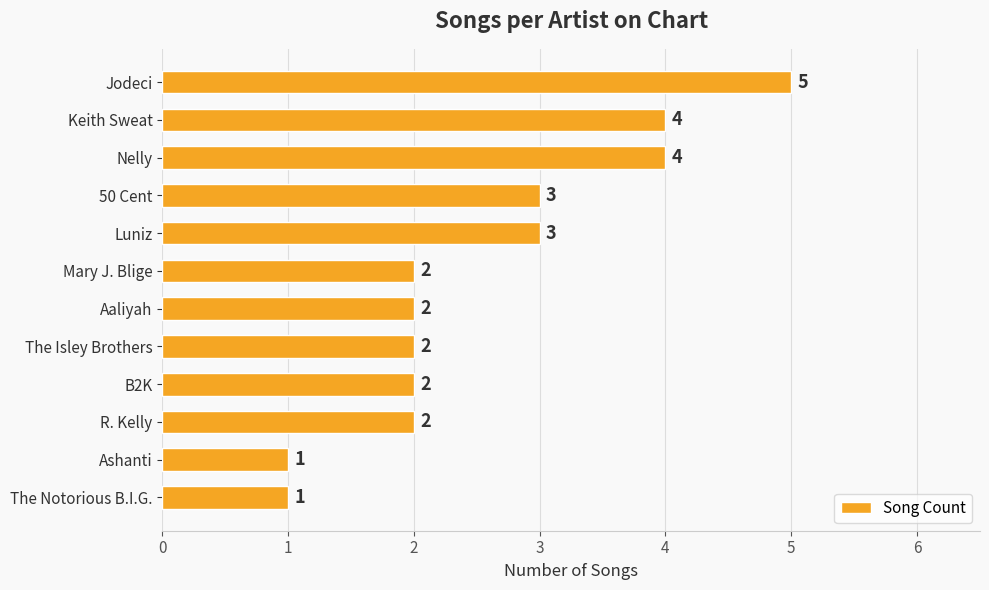

Does the chart contain any negative values?

No